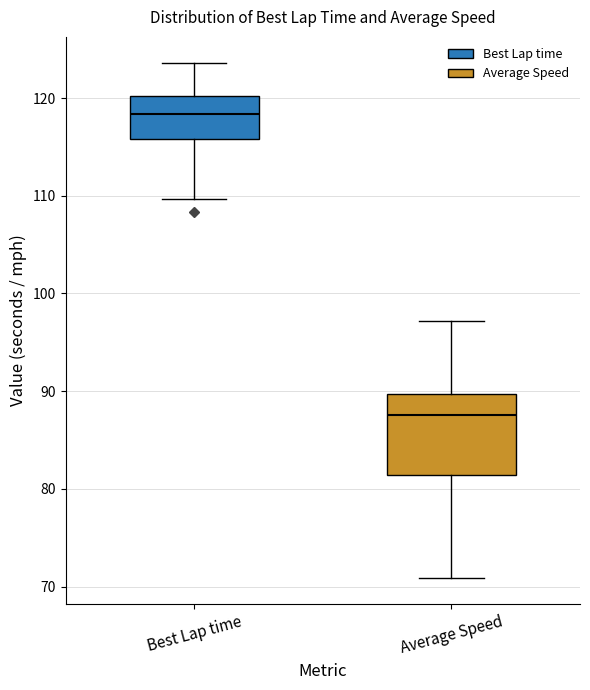

Which box has the lowest median line?

Average Speed